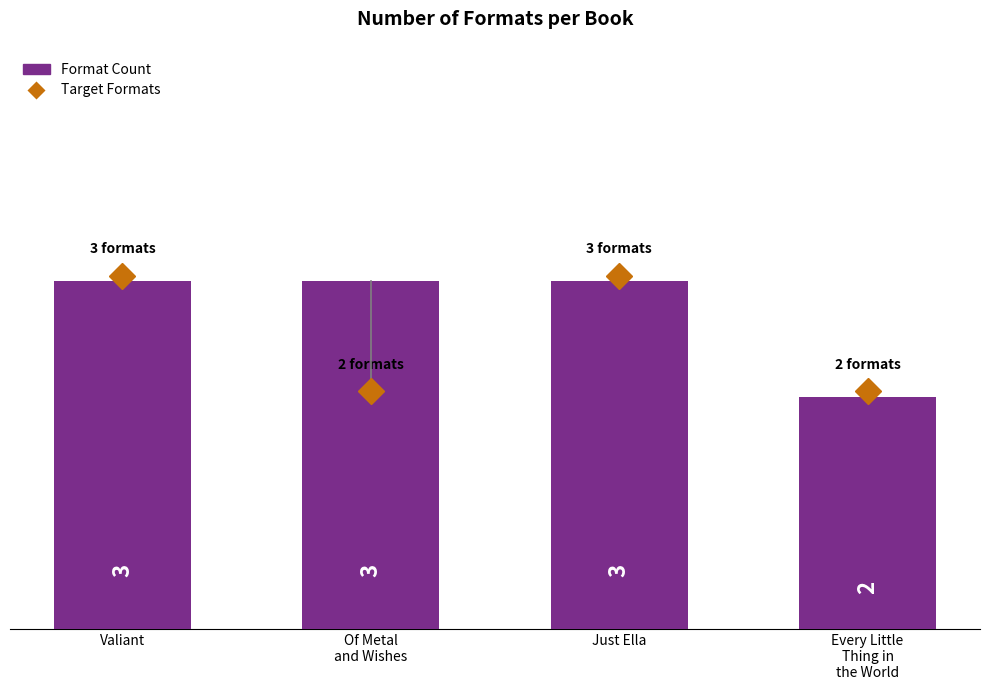

At which category does the chart reach its minimum across all series?

Every Little
Thing in
the World